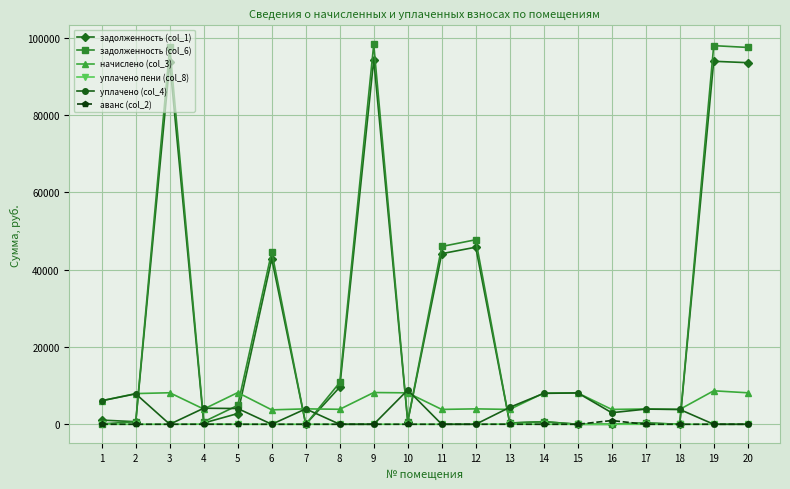

The value of уплачено (col_4) at 12 is 0.0. True or false?

True